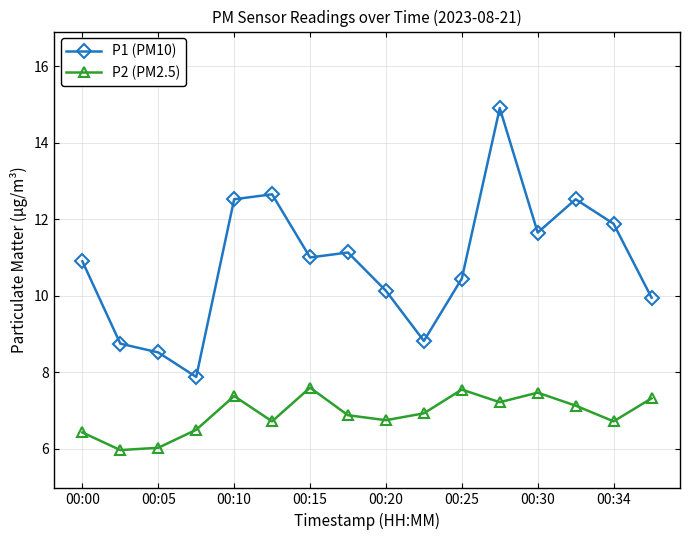

What is the average value of the P1 (PM10) series?

10.9